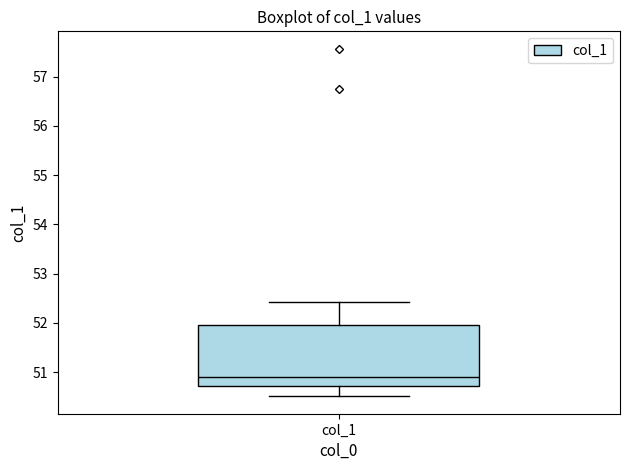

Where does the median line of the box for col_1 sit on the y-axis? The values are not printed on the chart, so give them approximately, as read against the axis.

50.9